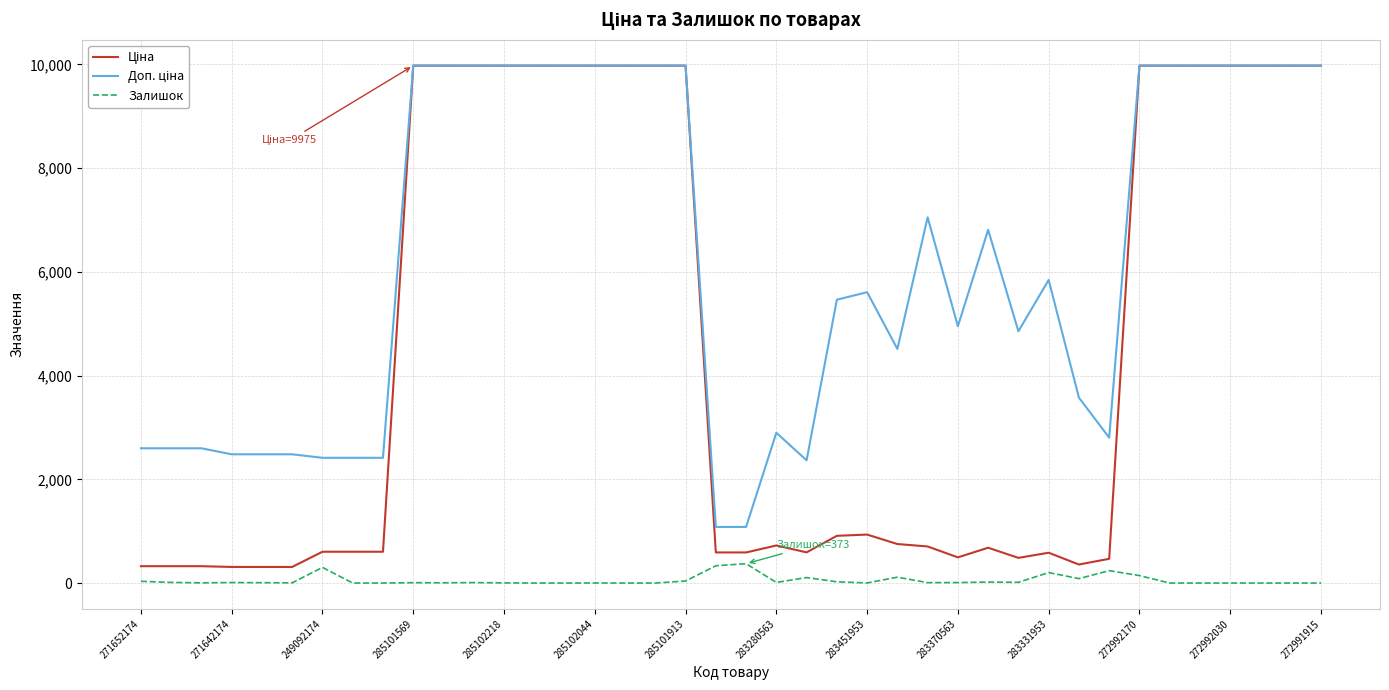

What is the spread (max minus min) of values at 249092174?

2112.8